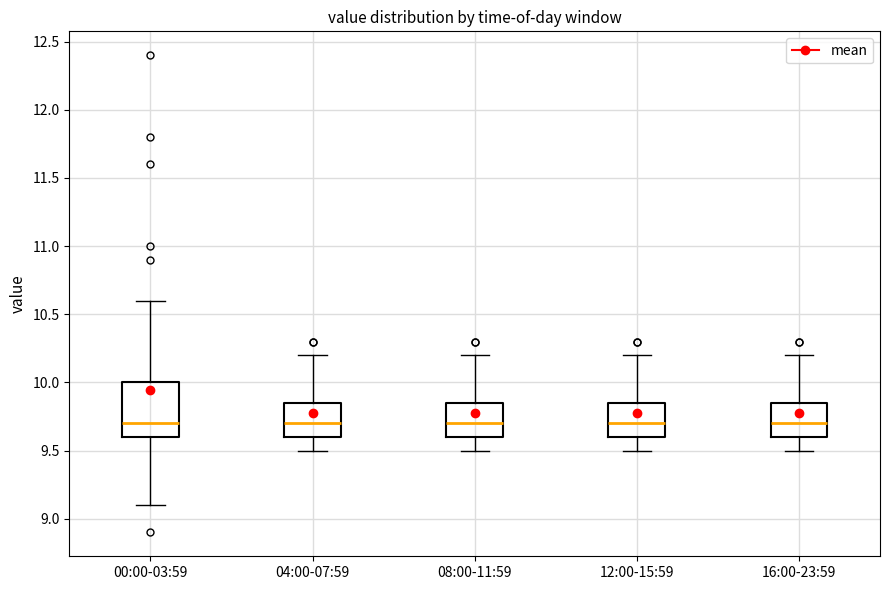

Reading left to right, read every box against the y-axis: the position of its median line, the range the box covers, and the ends of its whiskers. The values are not printed on the chart, so give them approximately, as read against the axis.

00:00-03:59: median 9.70, box 9.60 to 10.00, whiskers 9.10 to 10.60
04:00-07:59: median 9.70, box 9.60 to 9.85, whiskers 9.50 to 10.20
08:00-11:59: median 9.70, box 9.60 to 9.85, whiskers 9.50 to 10.20
12:00-15:59: median 9.70, box 9.60 to 9.85, whiskers 9.50 to 10.20
16:00-23:59: median 9.70, box 9.60 to 9.85, whiskers 9.50 to 10.20